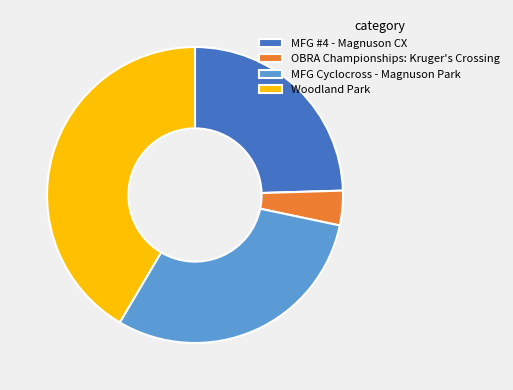

Which category has the smallest portion of the pie?

OBRA Championships: Kruger's Crossing